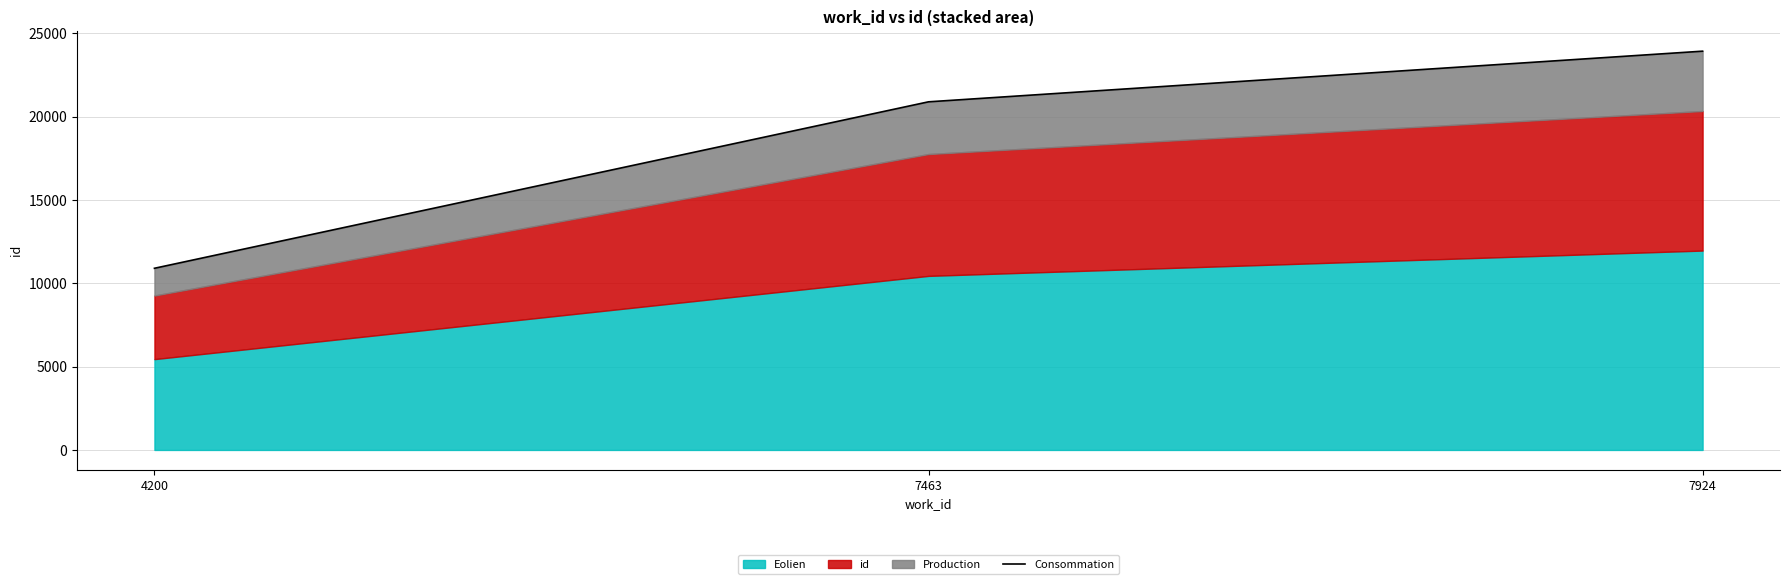

What is the value of the 2nd point from the left?

20882